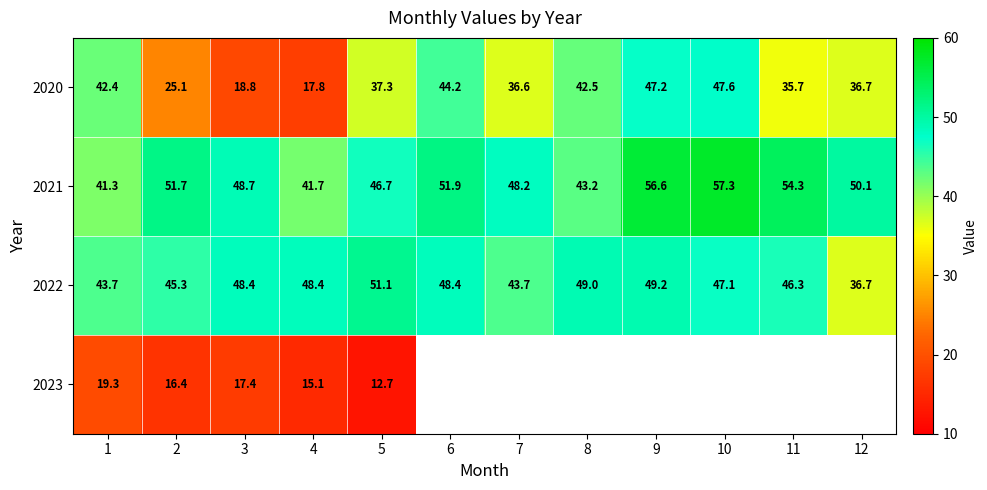

What is the difference between the 2022 values at 2 and 11?

1.0